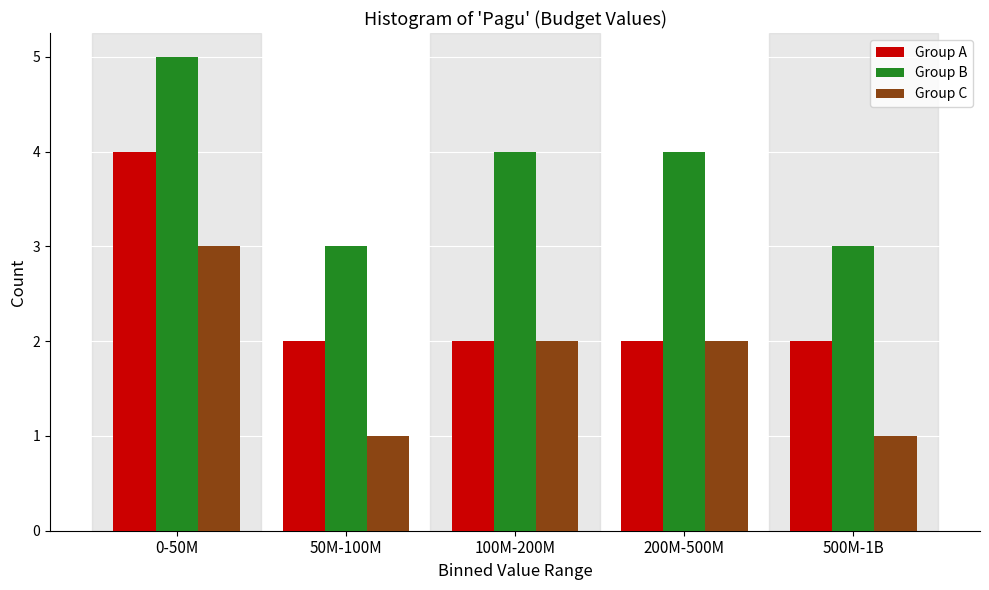

Reading right to left, what are all the values shown in this chart?

Group A: 2	2	2	2	4
Group B: 3	4	4	3	5
Group C: 1	2	2	1	3